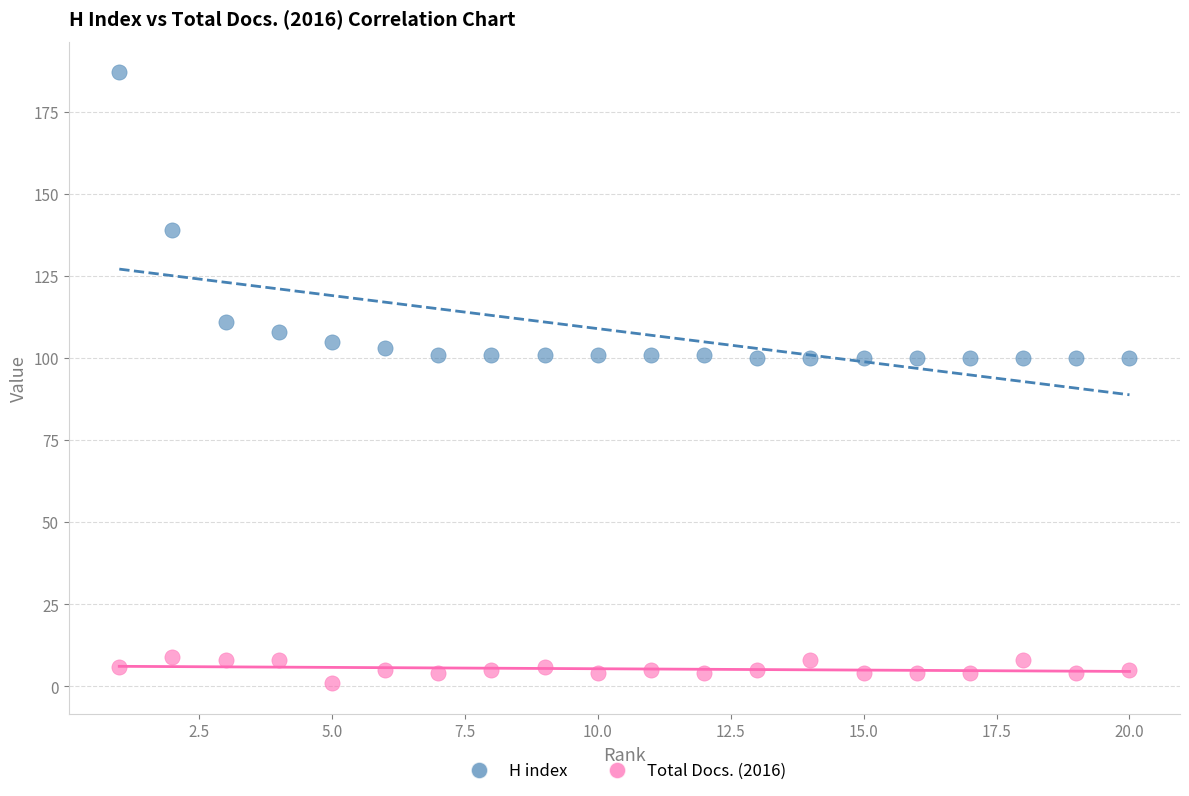

Which series contains the lowest Y value?

Total Docs. (2016)